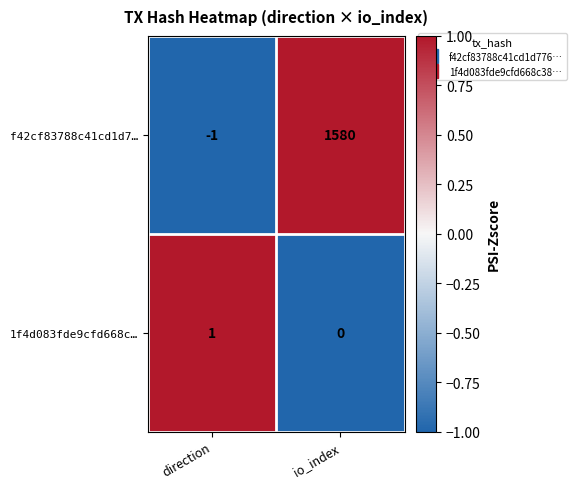

What is the sum of the f42cf83788c41cd1d7… values at io_index and direction?

1579